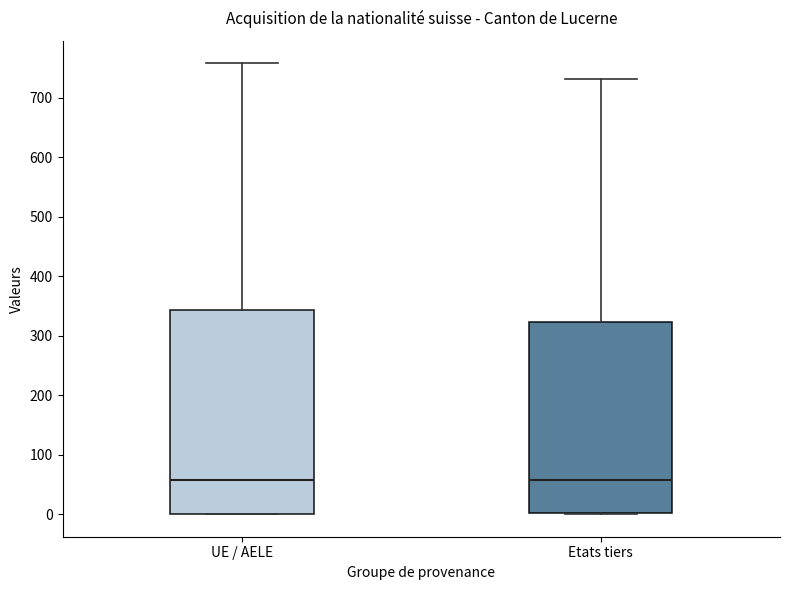

Comparing the boxes themselves (not the whiskers), which one is the tallest?

UE / AELE